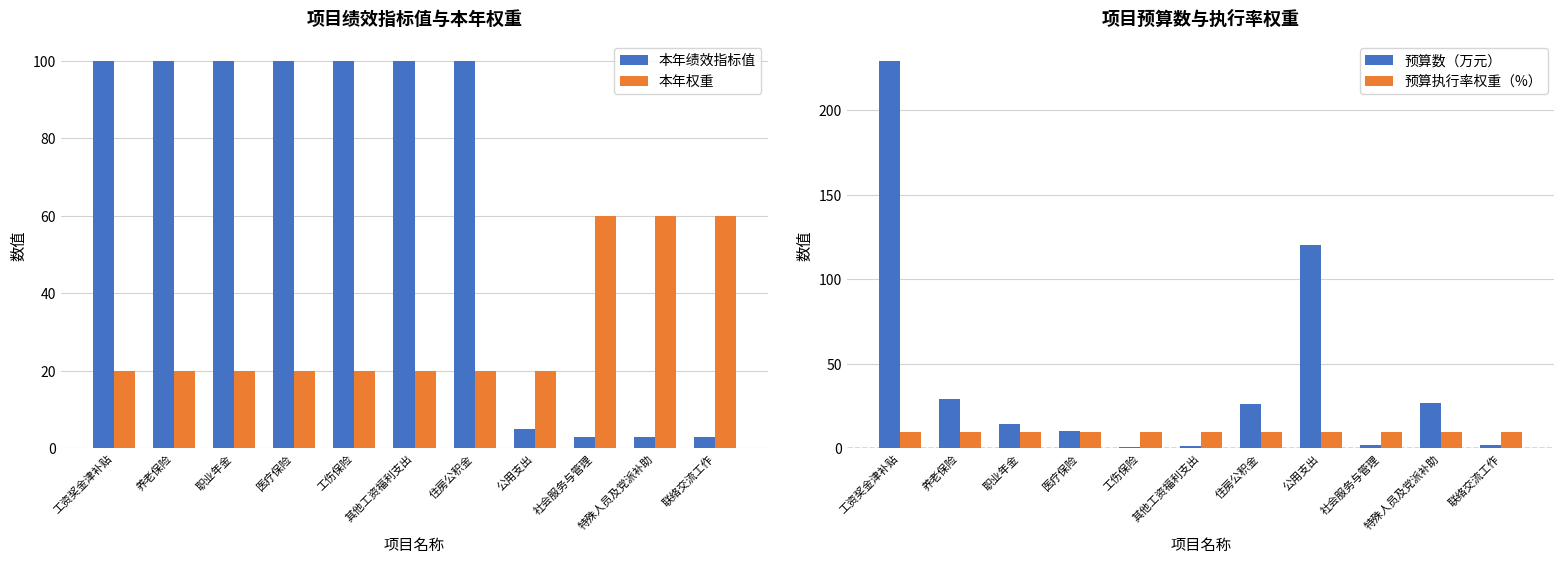

Reading right to left, what are all the values shown in this chart?

本年绩效指标值: 3.0	3.0	3.0	5.0	100.0	100.0	100.0	100.0	100.0	100.0	100.0
本年权重: 60.0	60.0	60.0	20.0	20.0	20.0	20.0	20.0	20.0	20.0	20.0
预算数（万元）: 2.0	27.0	2.0	120.3	26.5	1.2	0.6	10.2	14.7	29.5	229.2
预算执行率权重（%）: 10.0	10.0	10.0	10.0	10.0	10.0	10.0	10.0	10.0	10.0	10.0